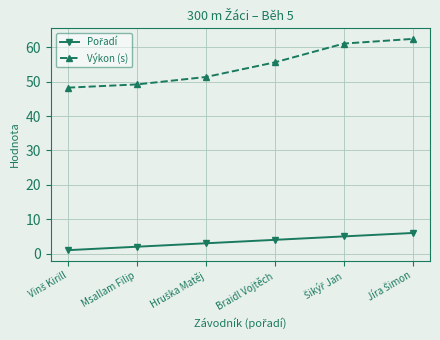

Which series has the widest spread of values?

Výkon (s)